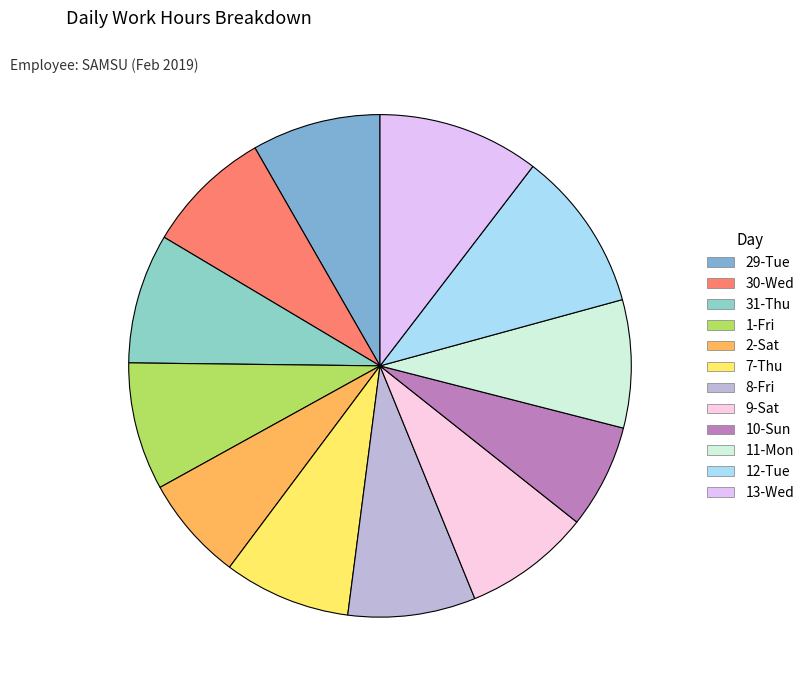

To the nearest percent, what is the difference between the largest and smallest slice percentages?

4%